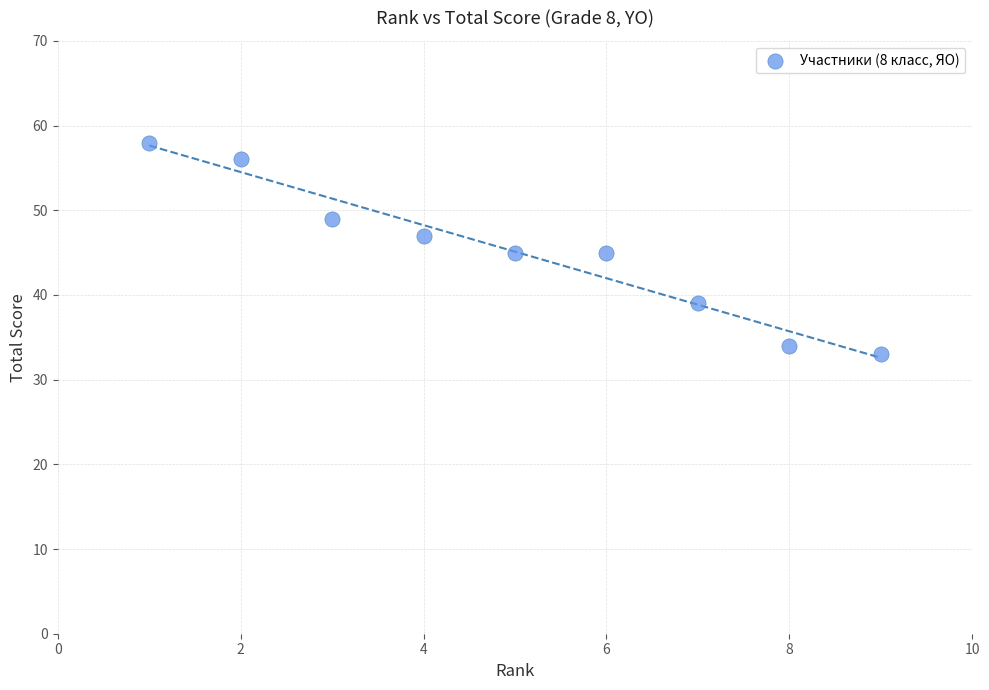

What is the range of X values (max minus min)?

8